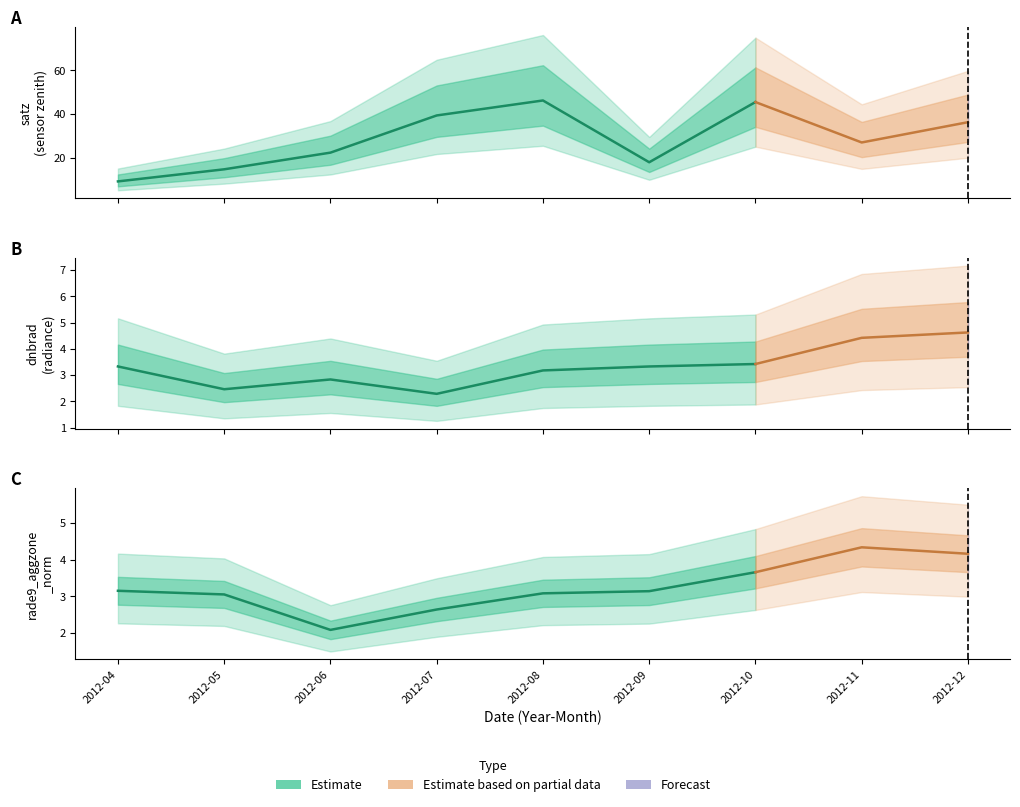

The rade9_aggzone_norm series shows 4.3 at 2012-11. True or false?

True